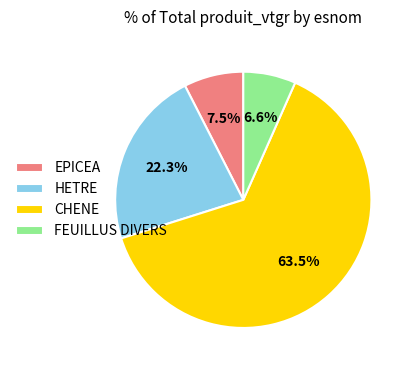

Approximately how many times larger is the value at HETRE compared to CHENE?

0.4